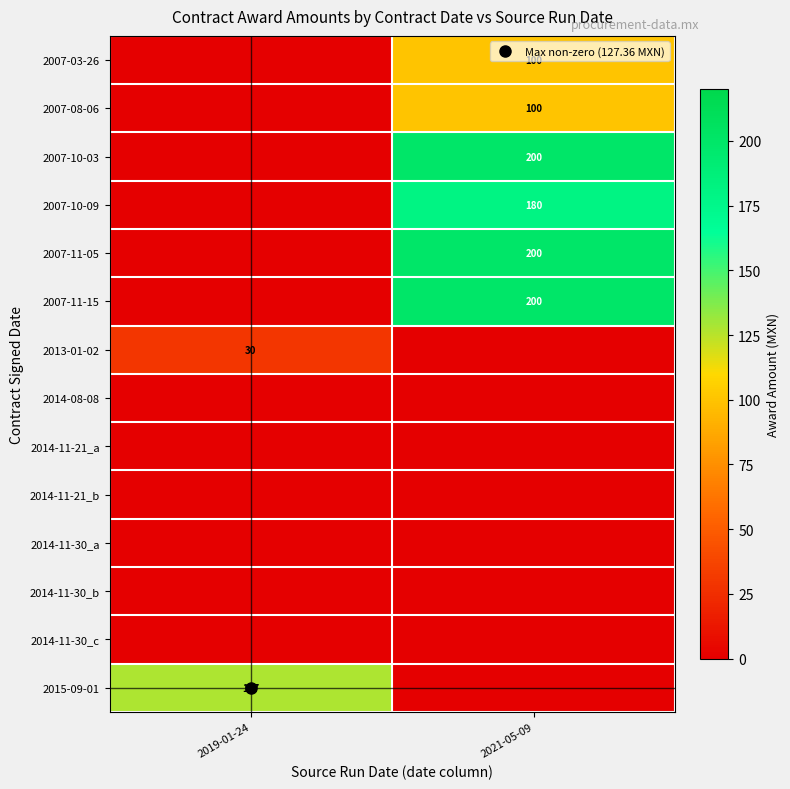

Is the value of 2013-01-02 at 2019-01-24 greater than the value of 2014-11-30_b at 2019-01-24?

Yes